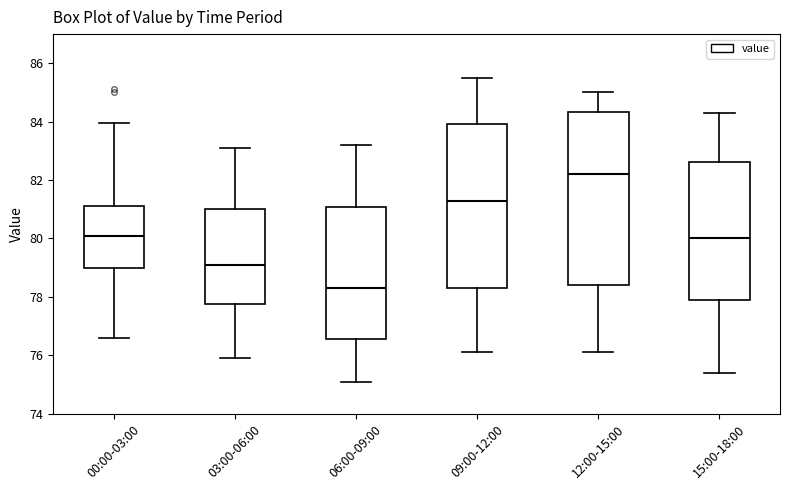

Which box's median line is the lowest?

06:00-09:00